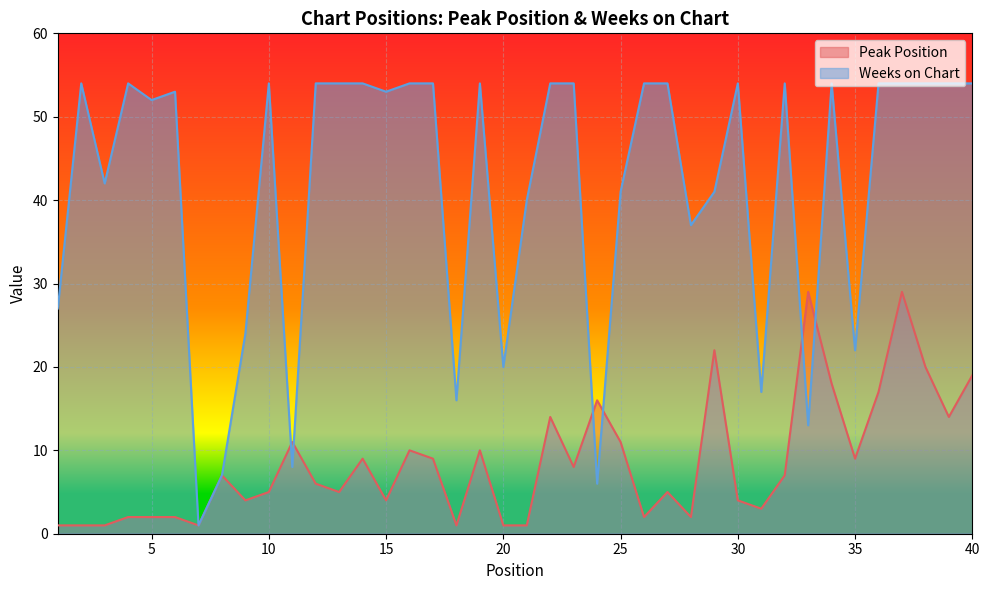

How many data points does each series have?

40